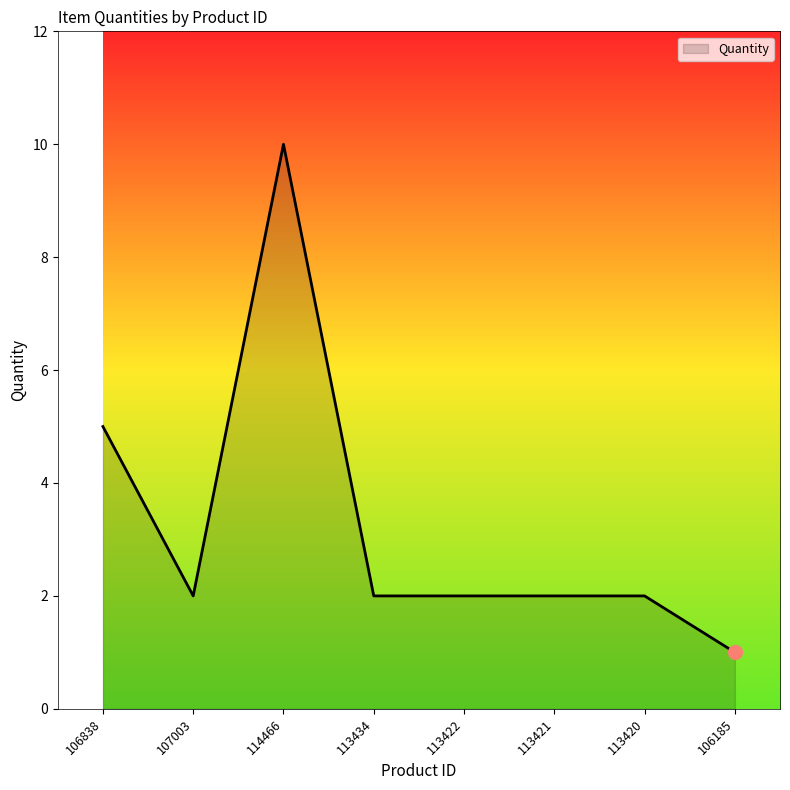

Reading right to left, transcribe all the data shown in this chart.

1	2	2	2	2	10	2	5